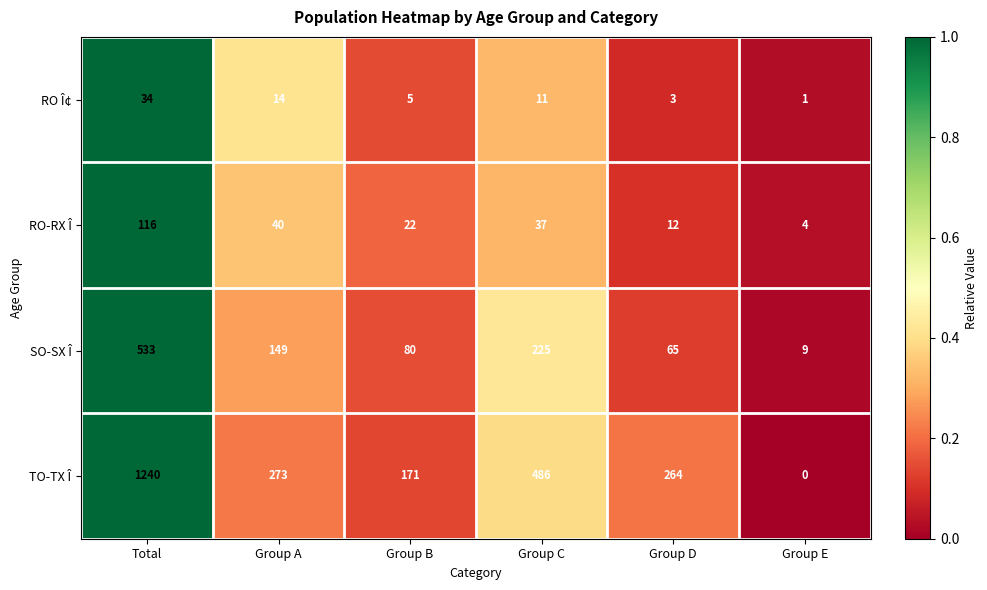

True or false: SO-SX Î has a value of 146 at Total.

False